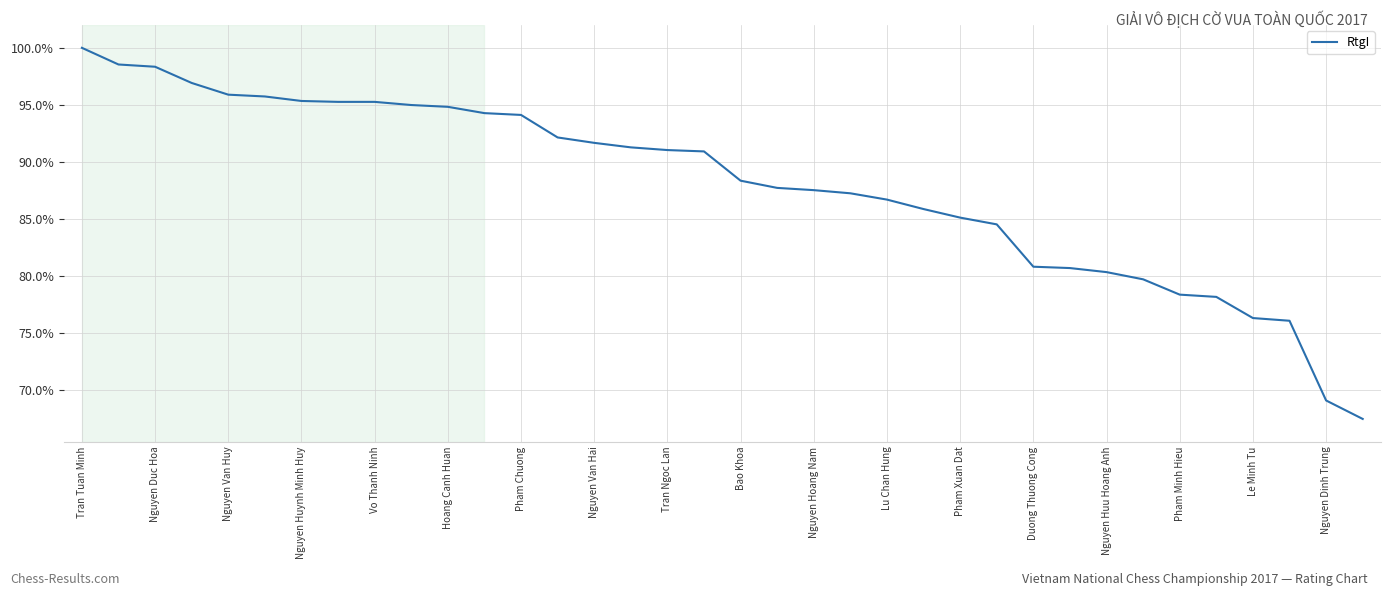

What is the maximum value shown in the chart?

100.0